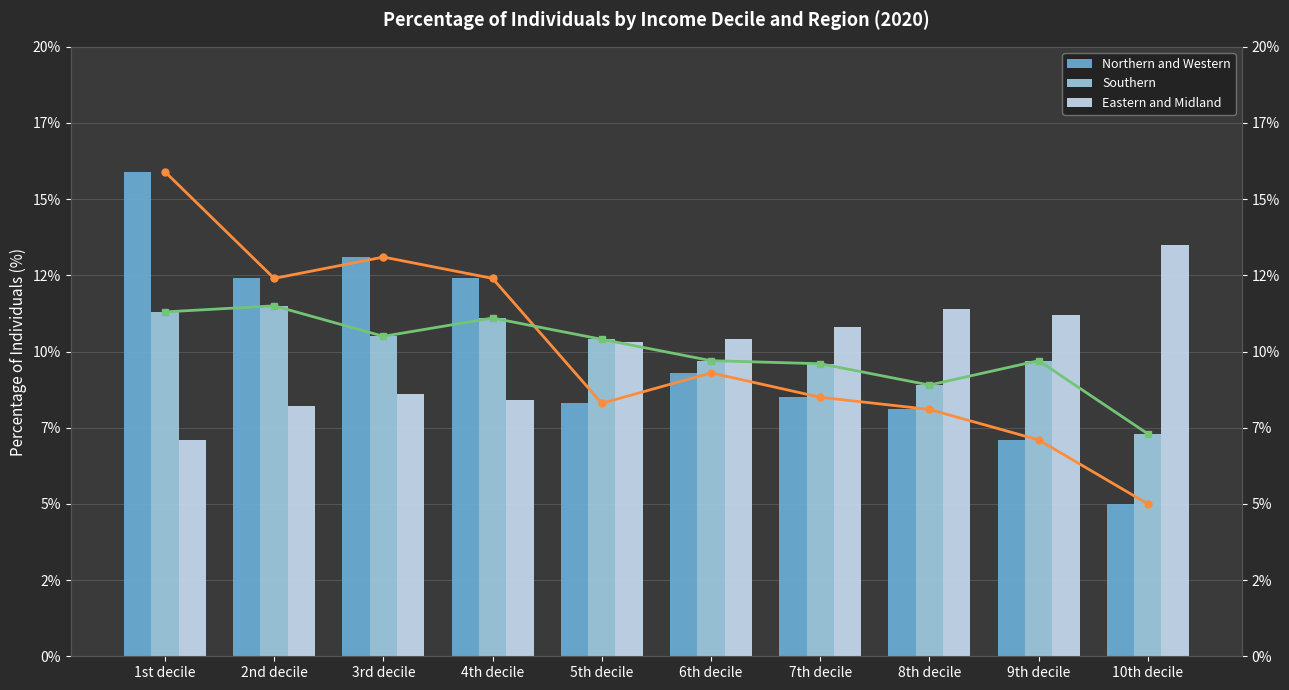

Where is Southern (line) nearest to the value 9?

8th decile